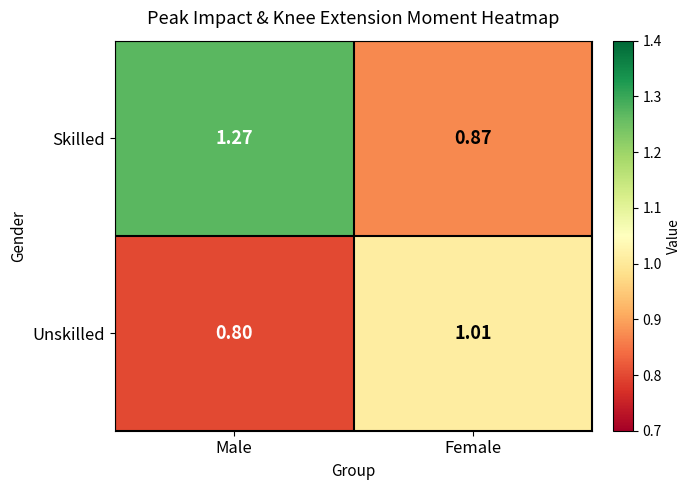

Which category has the highest value across all series?

Male